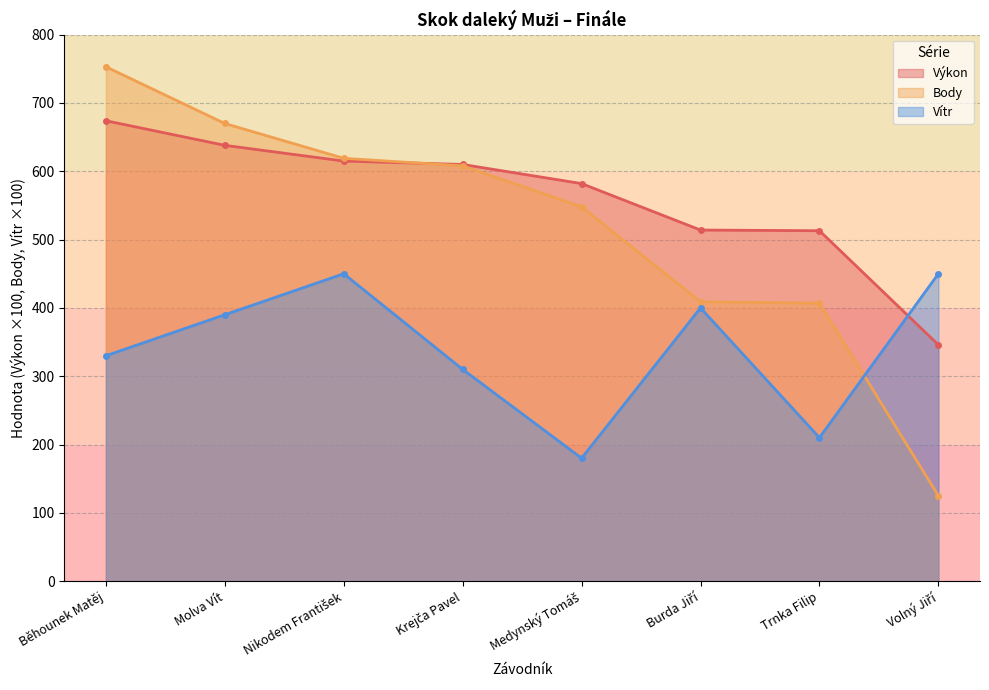

How many data points in Body are less than 608?

4